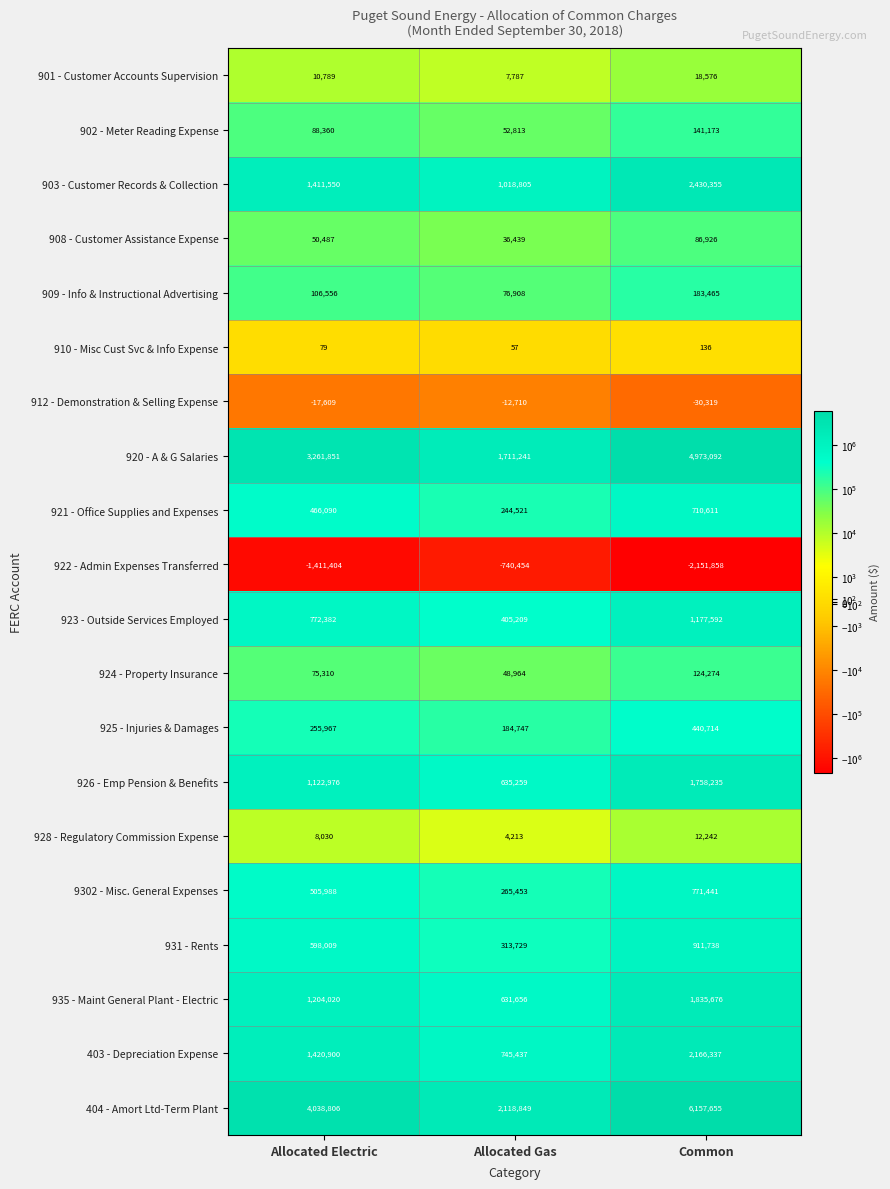

Count the 928 - Regulatory Commission Expense values in the range 4213 to 12242.

3